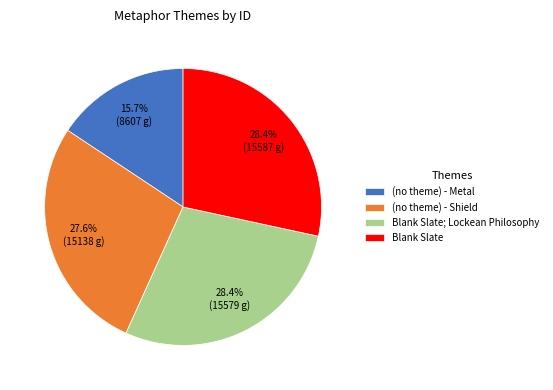

How many segments does this pie chart have?

4